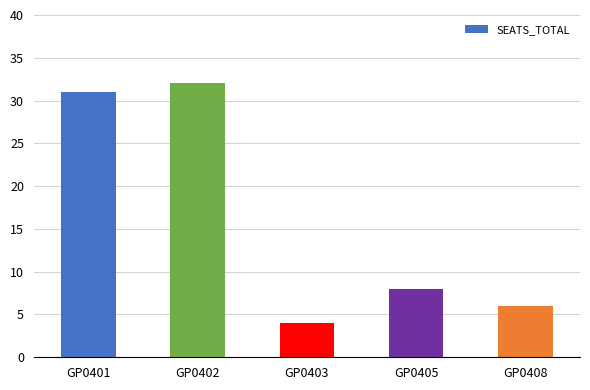

What is the change in value from GP0403 to GP0405?

+4